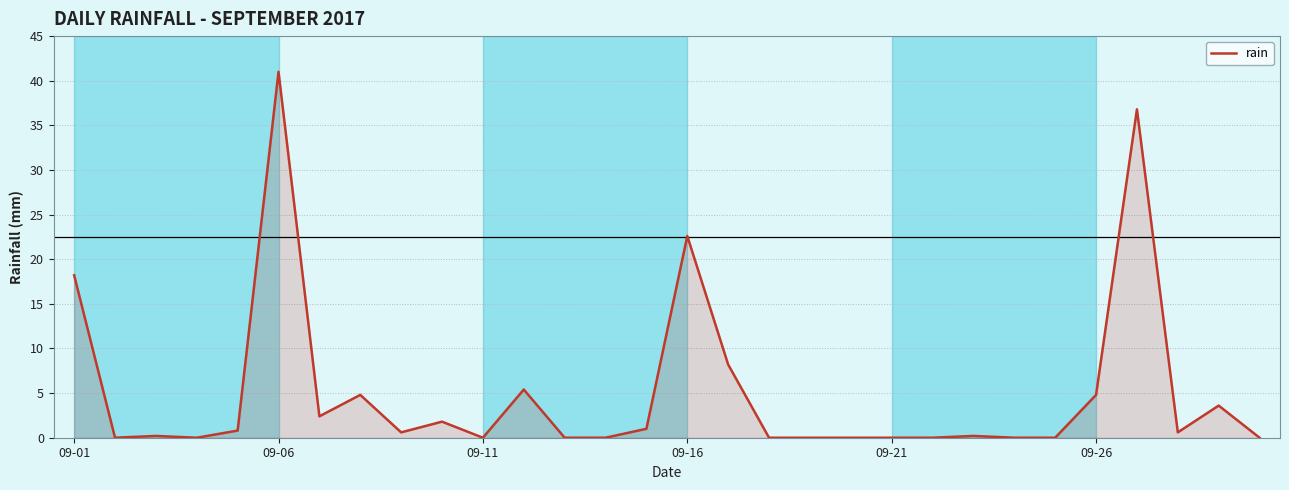

What is the greatest value displayed?

41.0